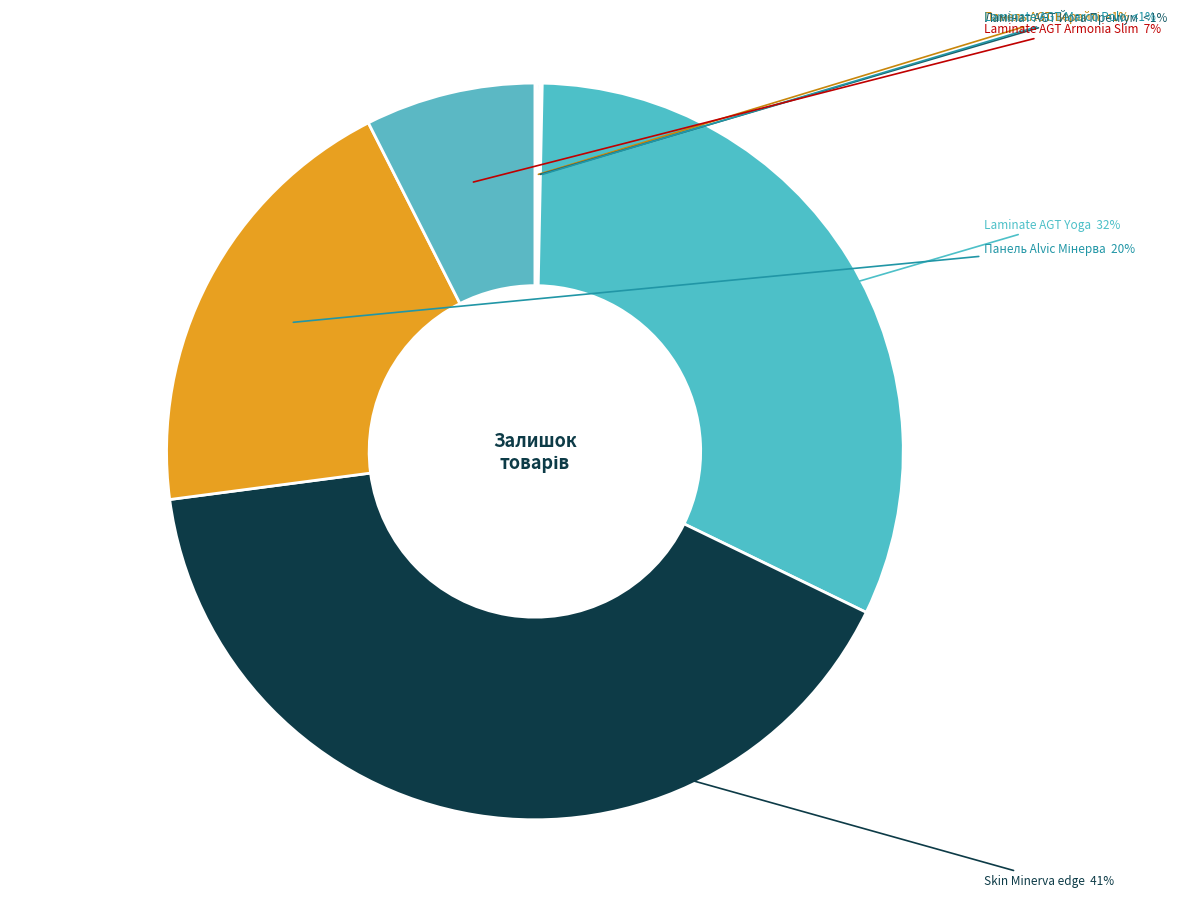

Which category has the smallest portion of the pie?

Панель AGT Верайті